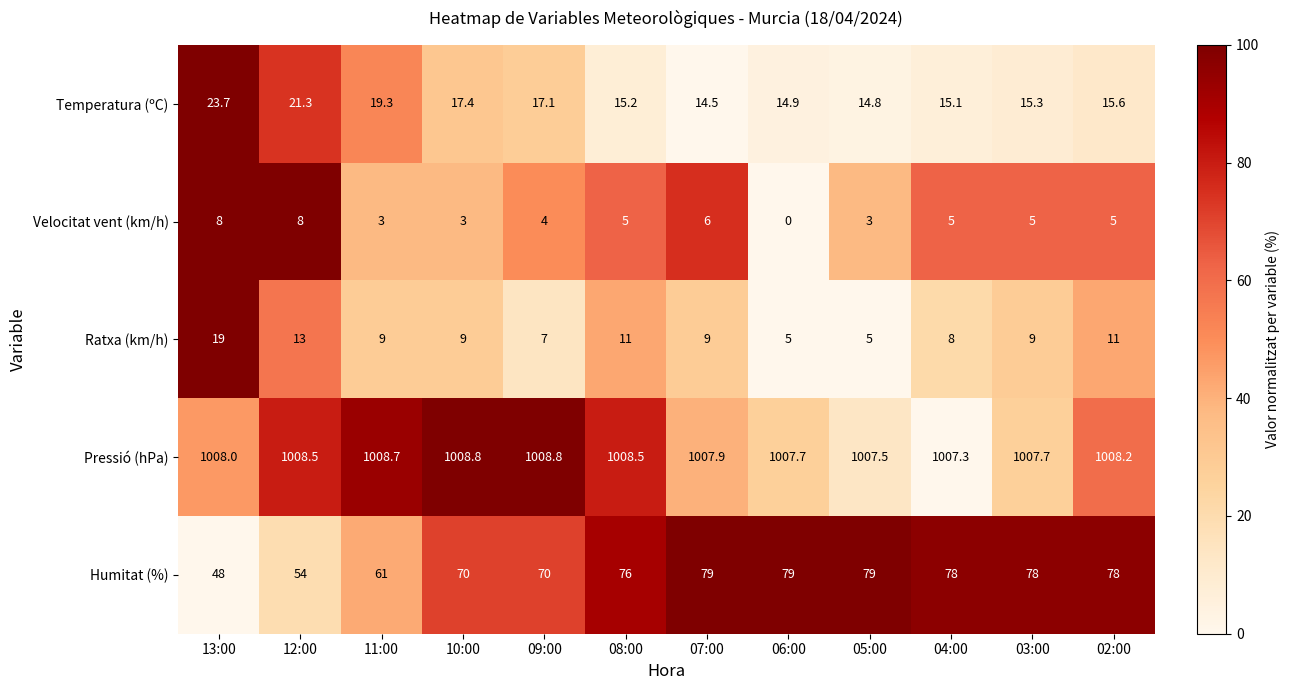

What is the difference between the second highest and minimum values in the Pressió (hPa) series?

1.5